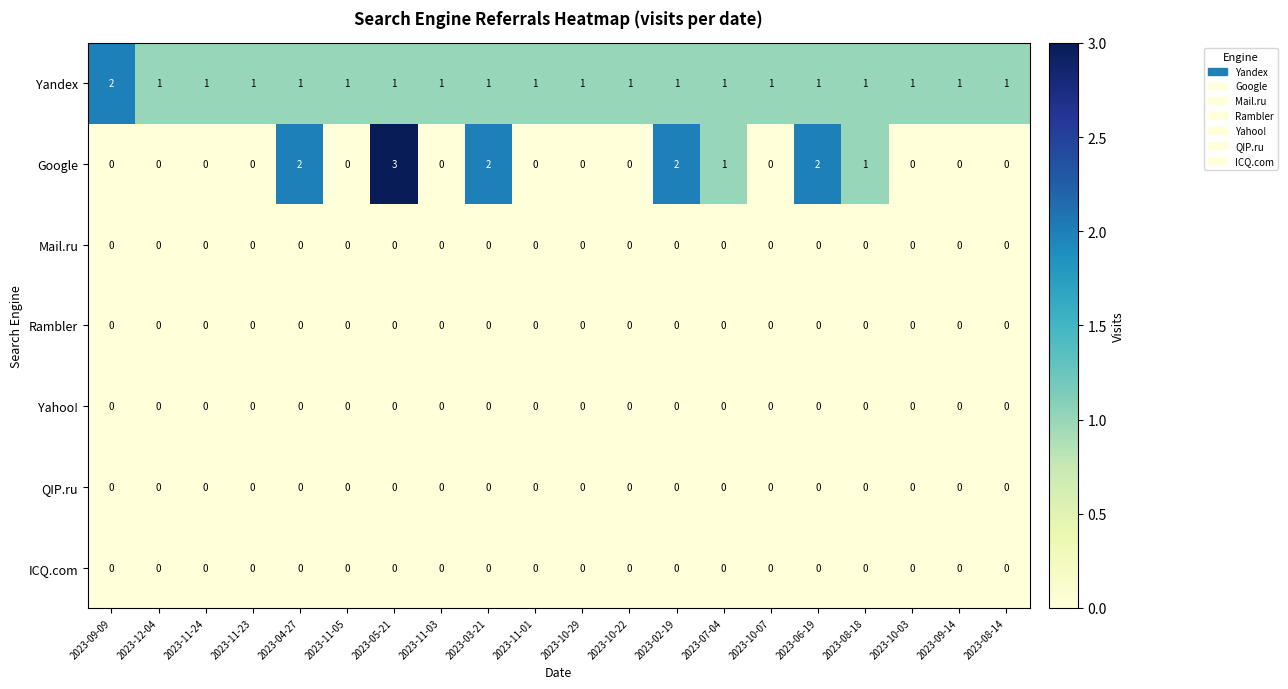

Which label corresponds to the largest value in the chart?

2023-05-21